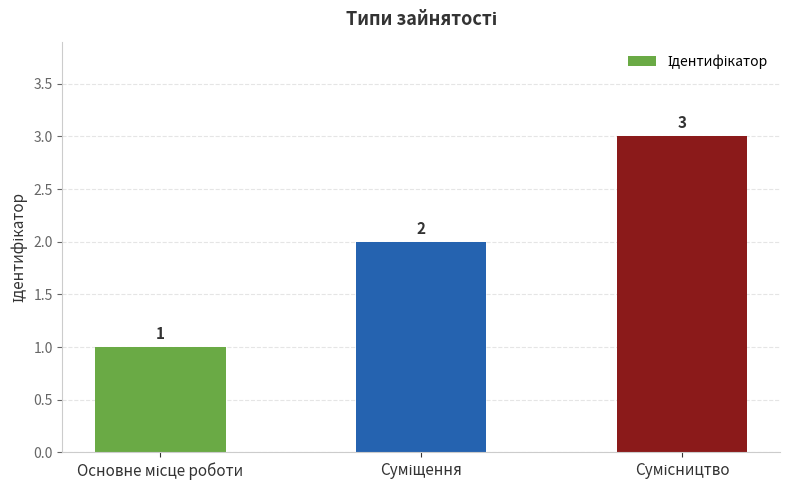

How many values are between 1 and 3?

3